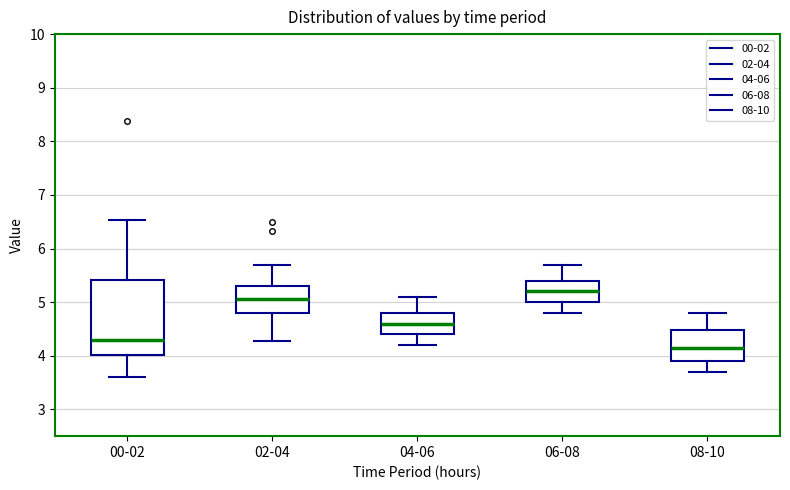

Which box's median line is the highest?

06-08